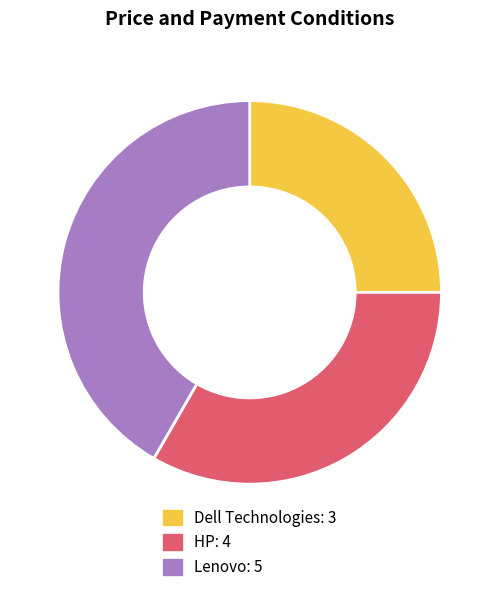

Do Lenovo and Dell Technologies together represent more than half of the pie?

Yes